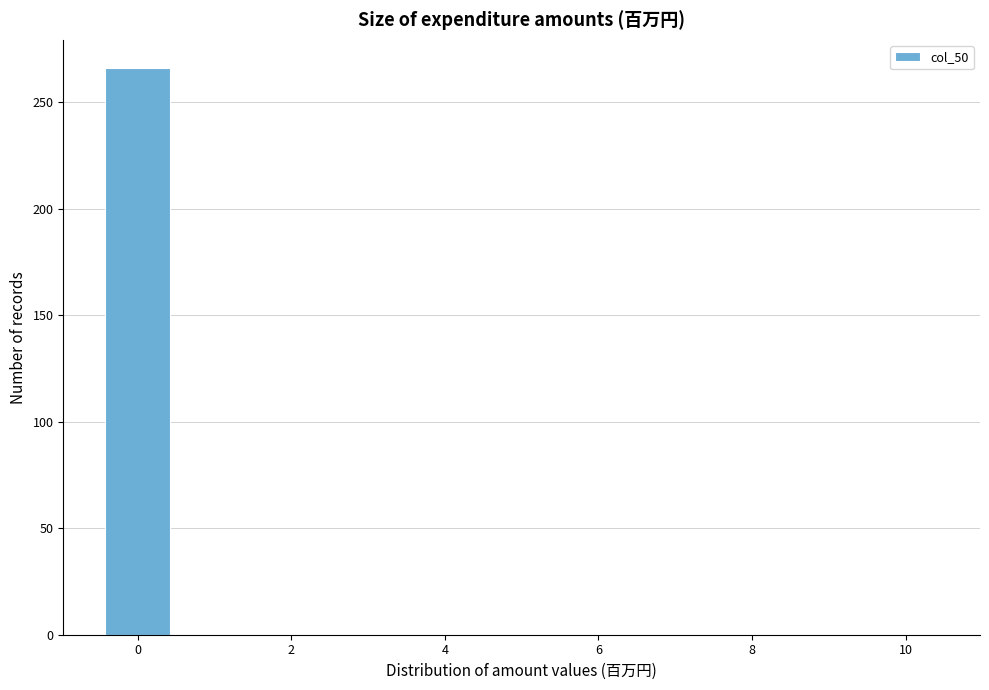

Reading left to right, list every bar in this chart as the range it spans on the x-axis followed by its height. Neither the bar edges nor the heights are printed on the chart, so give them approximately, as read against the axes.

-0.5 to 0.5: 265
0.5 to 1.5: 0
1.5 to 2.5: 0
2.5 to 3.5: 0
3.5 to 4.5: 0
4.5 to 5.5: 0
5.5 to 6.5: 0
6.5 to 7.5: 0
7.5 to 8.5: 0
8.5 to 9.5: 0
9.5 to 10.5: 0